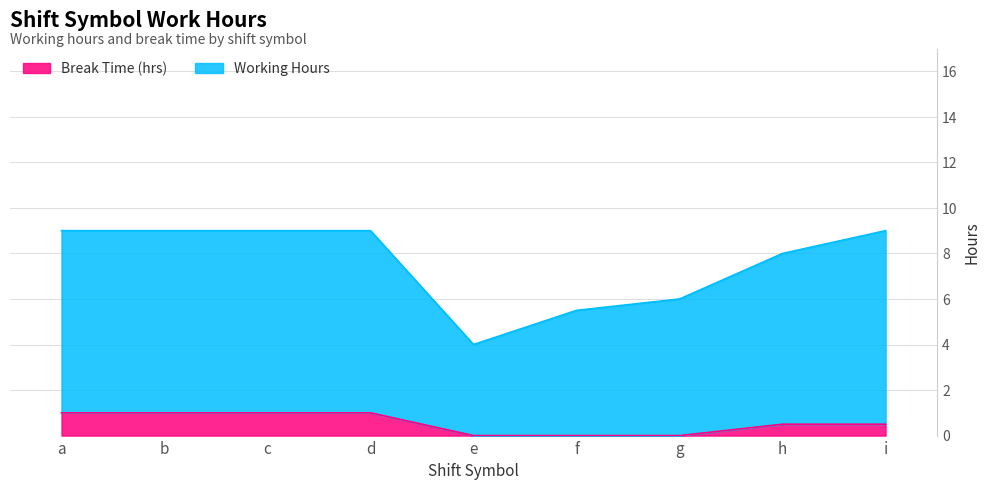

What are all the series names shown in the legend?

Break Time (hrs), Working Hours